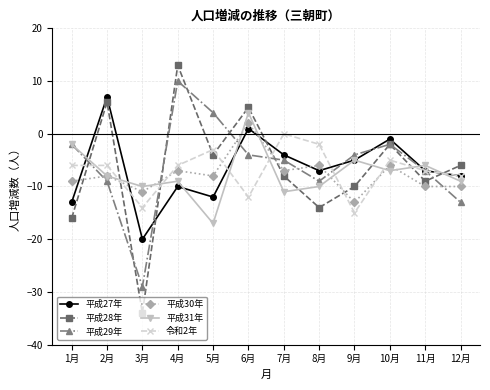

How many interior local valleys does the 平成31年 series have?

4